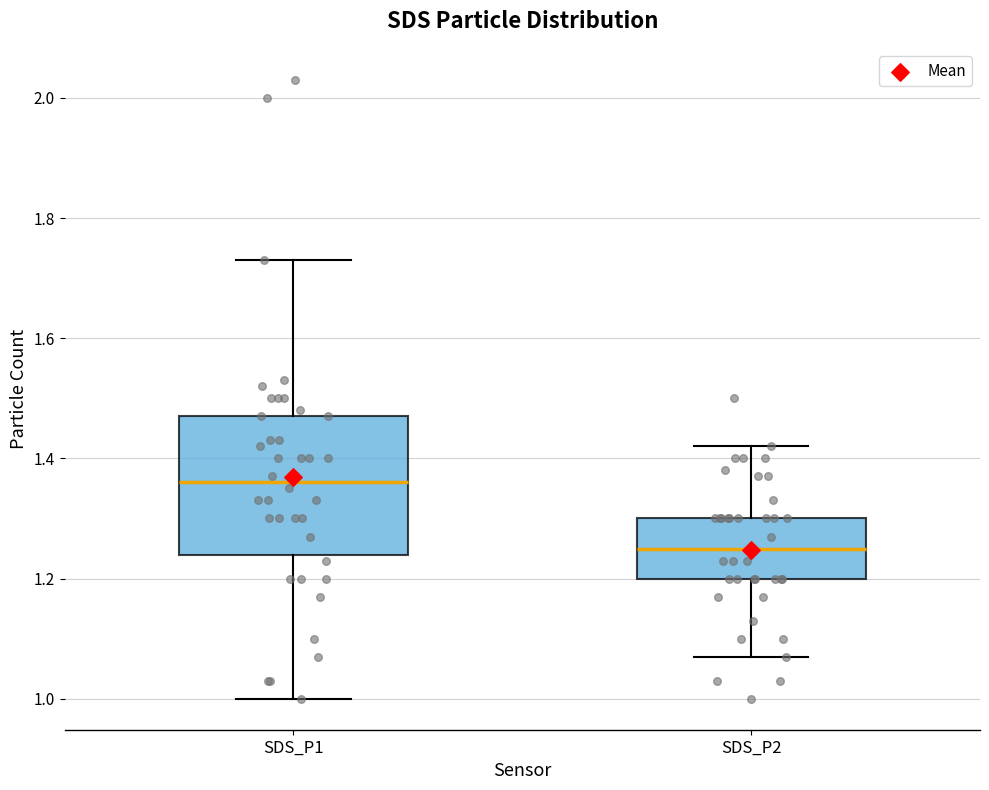

Which box is the tallest, from its lower edge to its upper edge?

SDS_P1